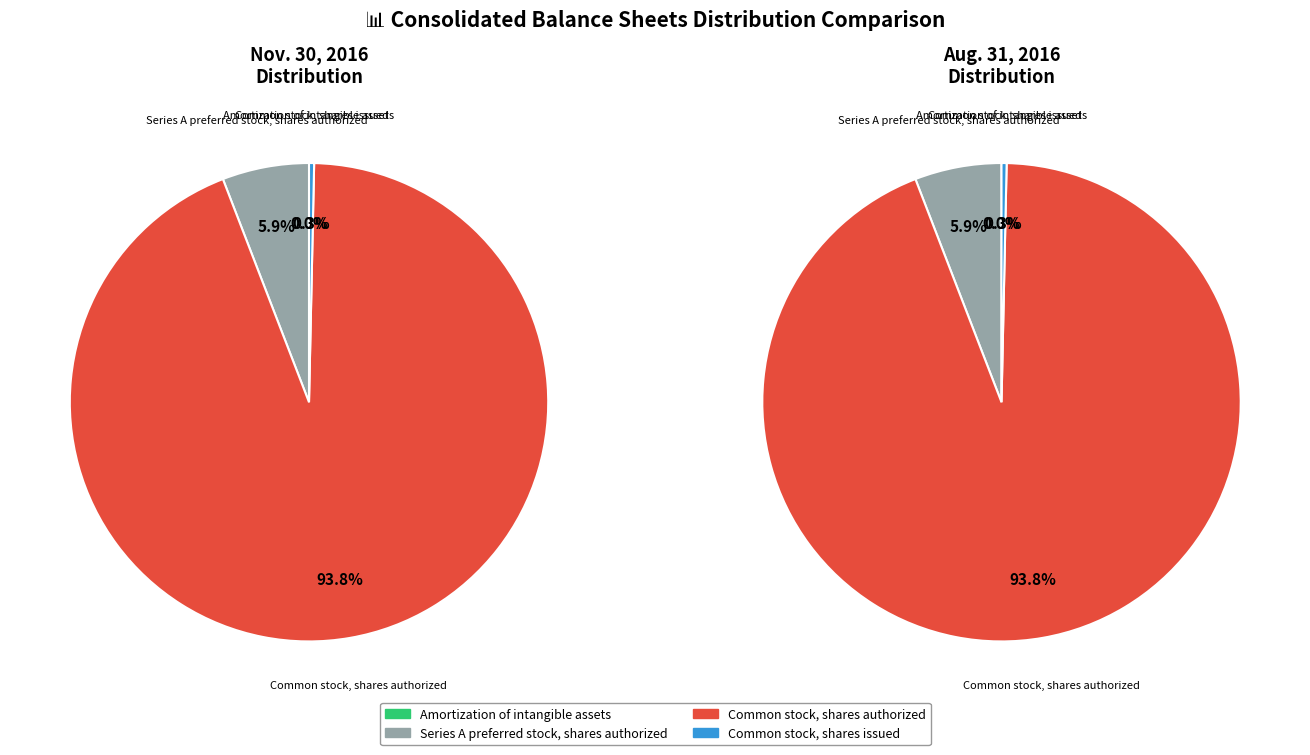

To the nearest percent, what is the difference between the Common stock, shares authorized and Common stock, shares issued slice percentages?

93%